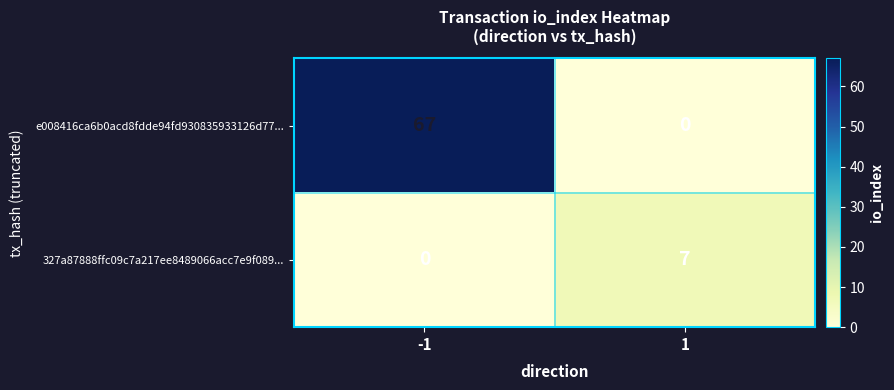

Which series has the largest range (max minus min)?

e008416ca6b0acd8fdde94fd930835933126d77...